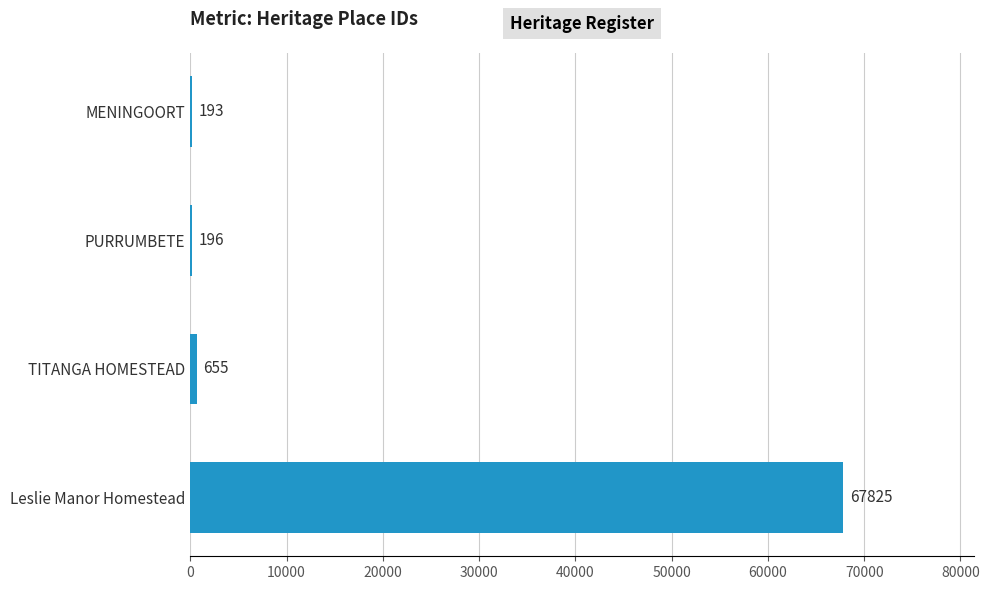

The chart shows a value of 196 at PURRUMBETE. True or false?

True